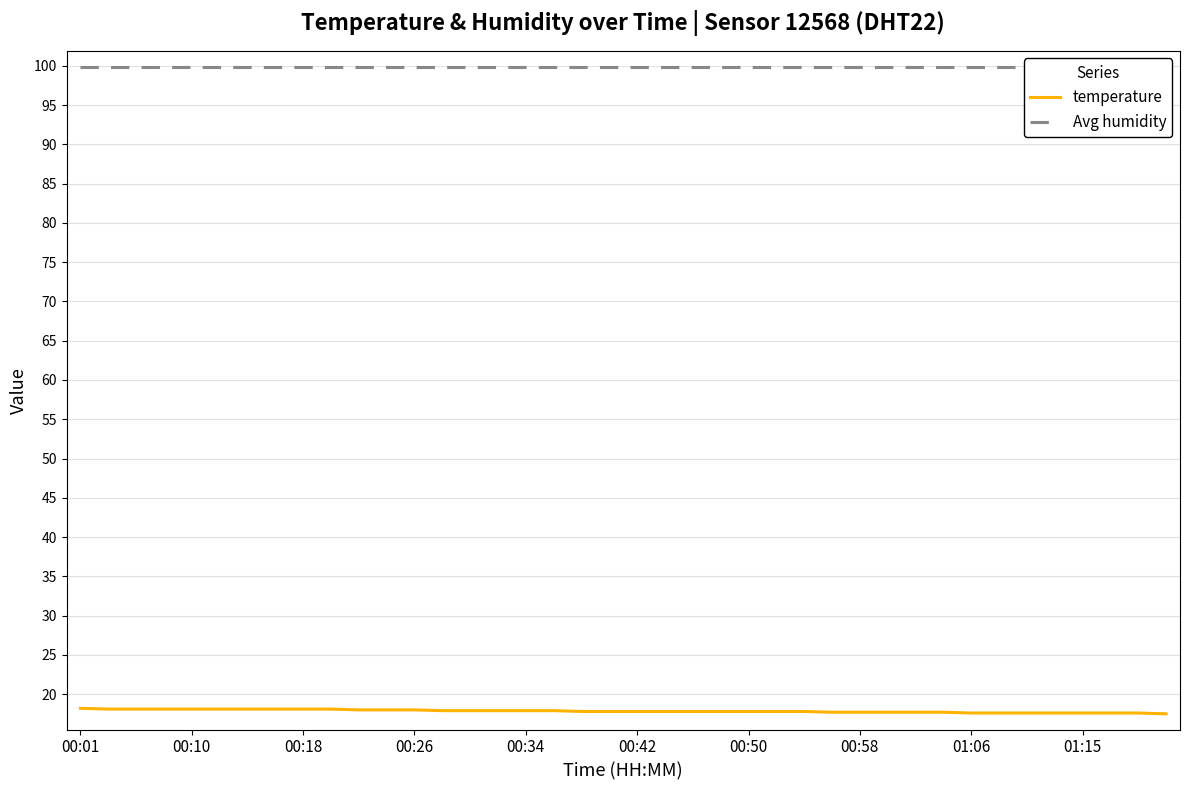

What is the average value of the temperature series?

17.9